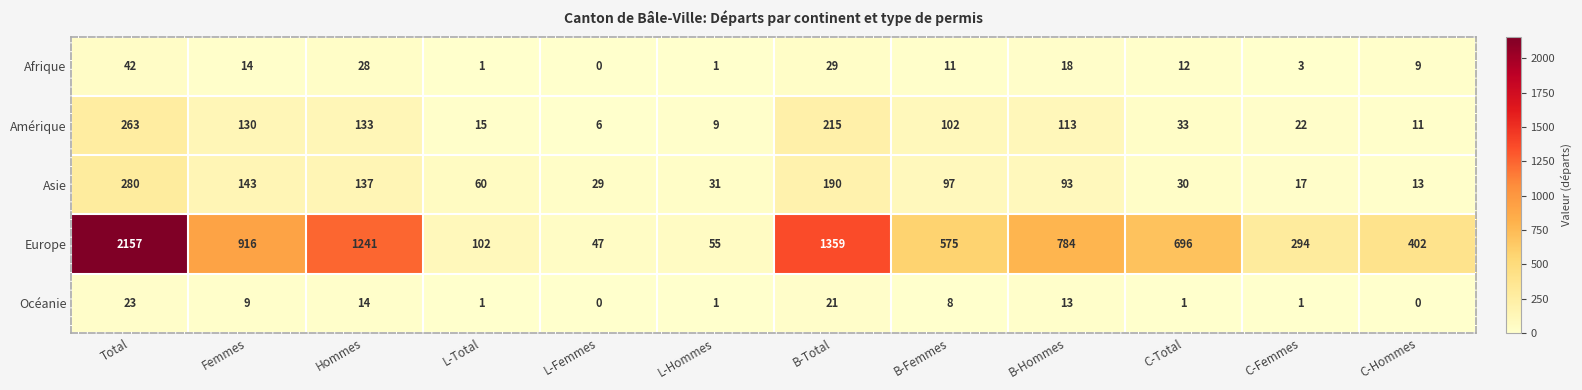

At which category is the sum across all series the highest?

Total